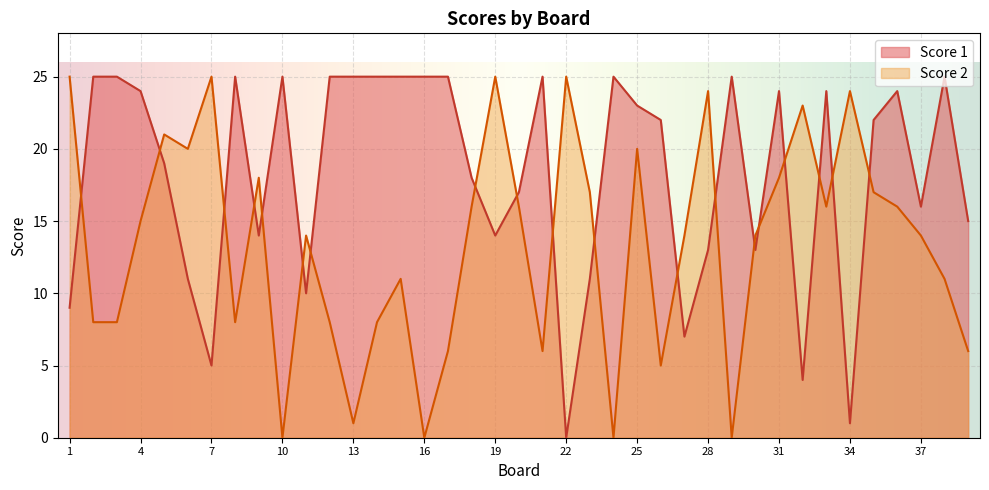

At which label is Score 1 closest to 12?

6